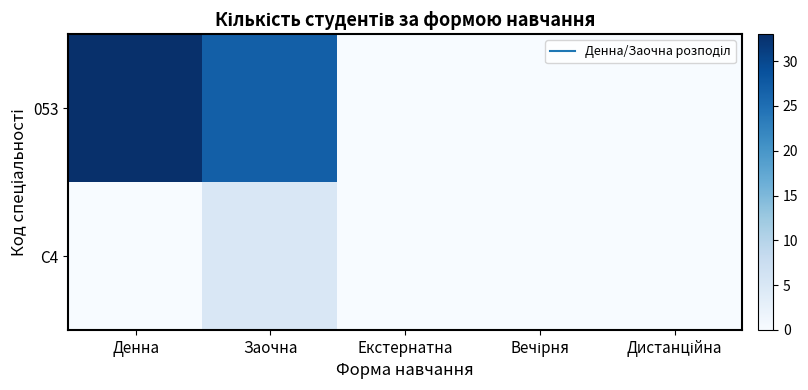

At which category does the chart reach its peak across all series?

Денна